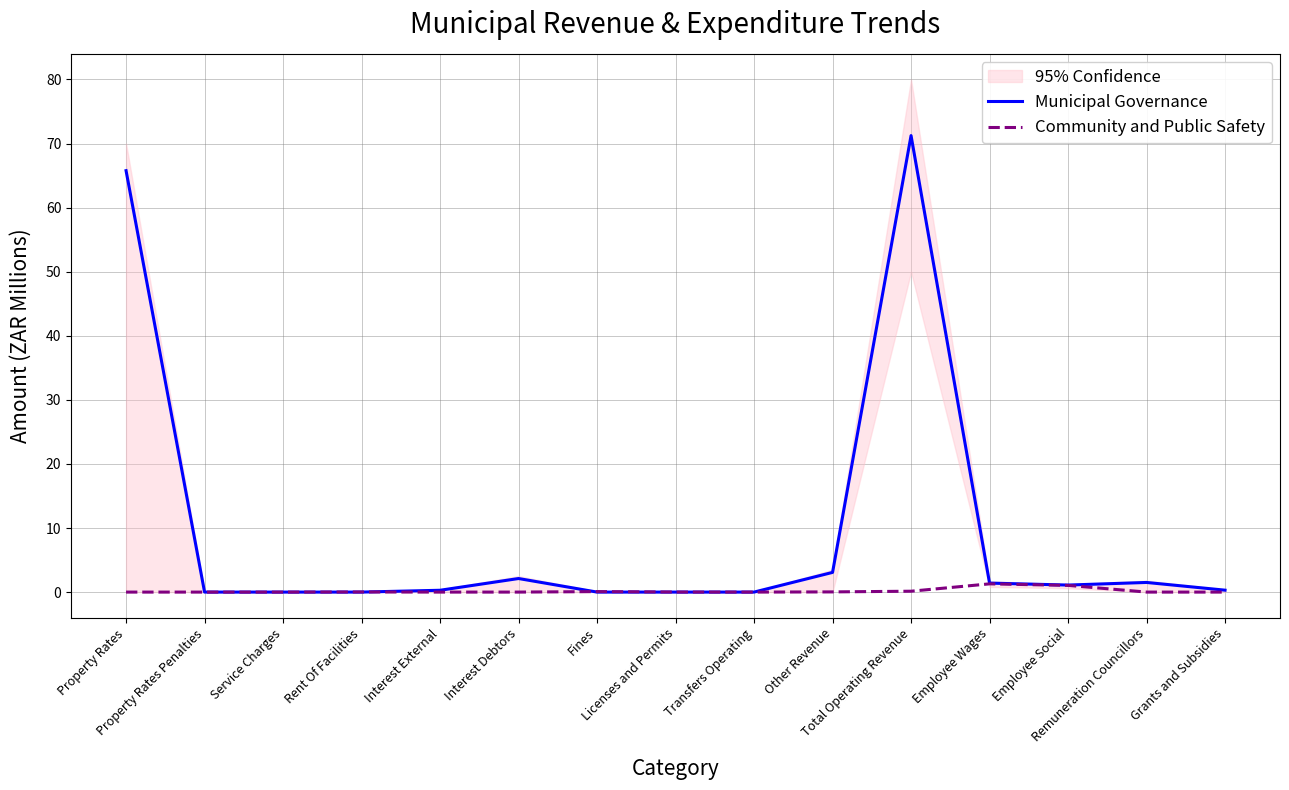

The Municipal Governance series shows 0.1 at Grants and Subsidies. True or false?

False